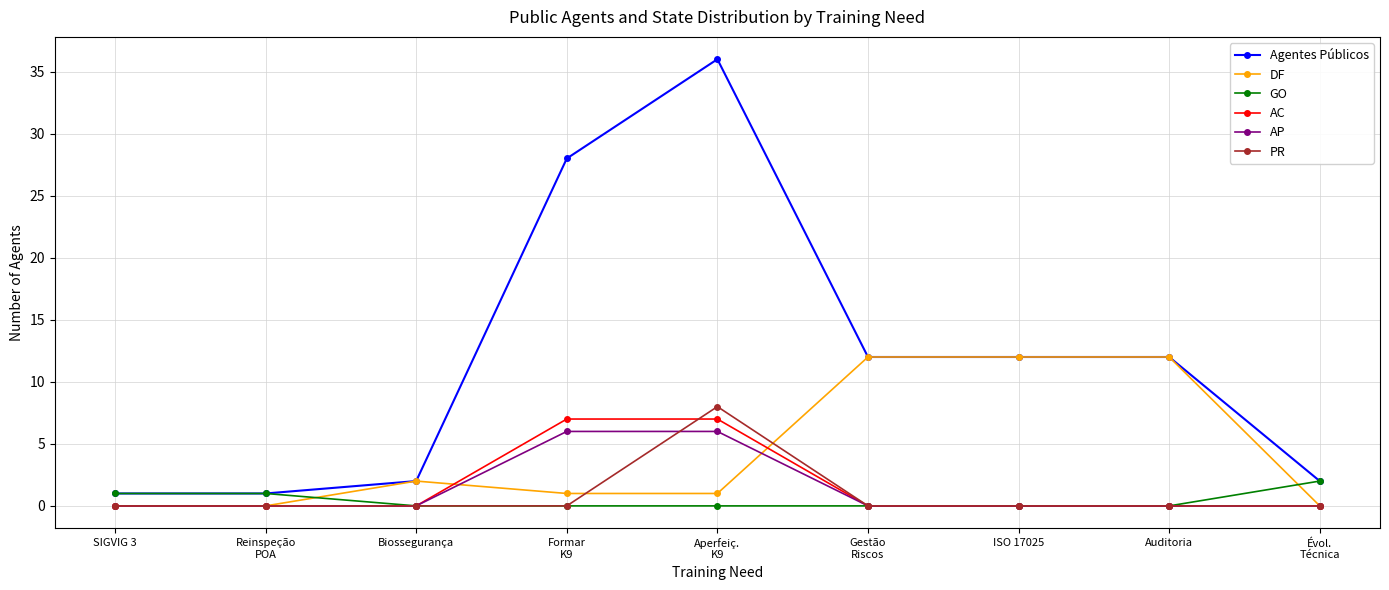

Reading left to right, transcribe all the data shown in this chart.

Agentes Públicos: 1	1	2	28	36	12	12	12	2
DF: 0	0	2	1	1	12	12	12	0
GO: 1	1	0	0	0	0	0	0	2
AC: 0	0	0	7	7	0	0	0	0
AP: 0	0	0	6	6	0	0	0	0
PR: 0	0	0	0	8	0	0	0	0